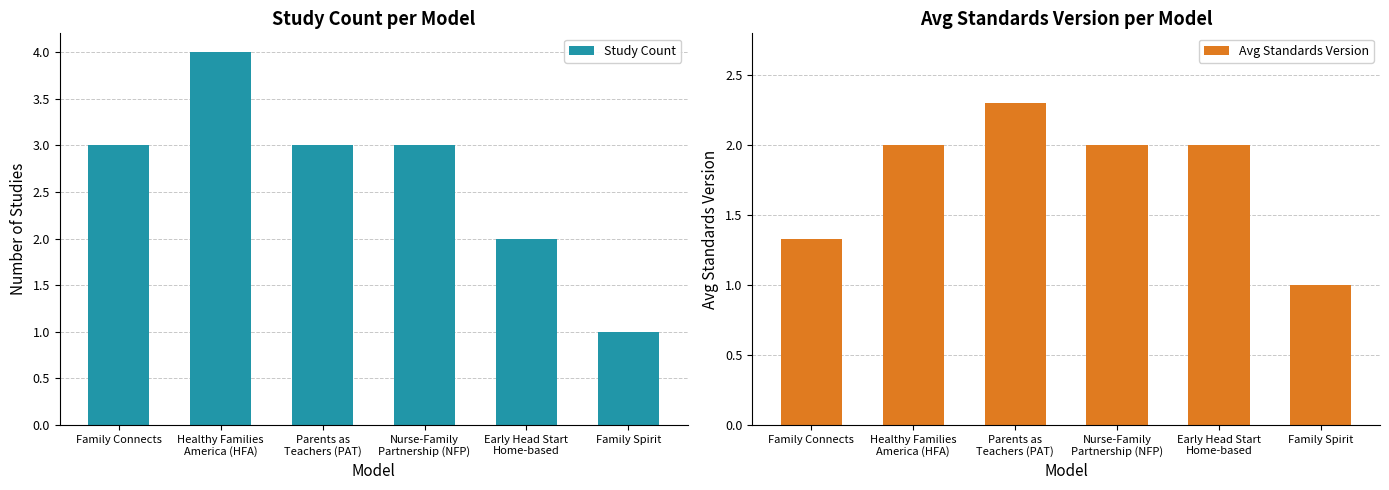

What is the sum of the Study Count values at Early Head Start
Home-based and Healthy Families
America (HFA)?

6